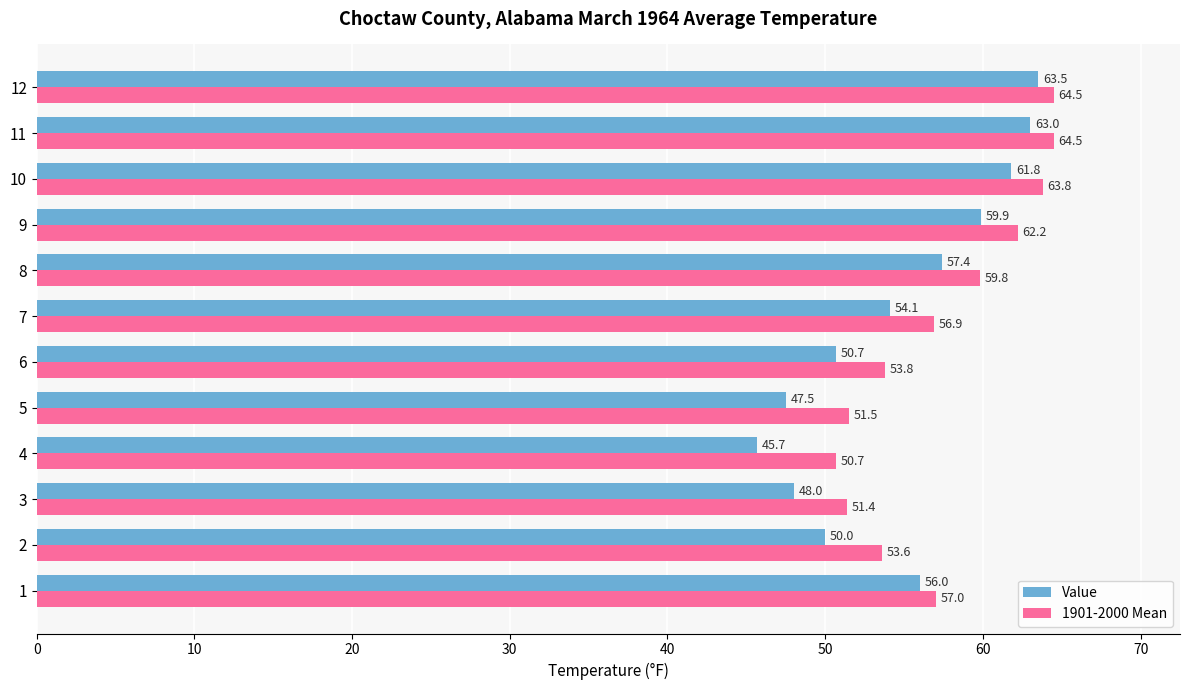

Is the value of 1901-2000 Mean at 9 greater than the value of Value at 6?

Yes